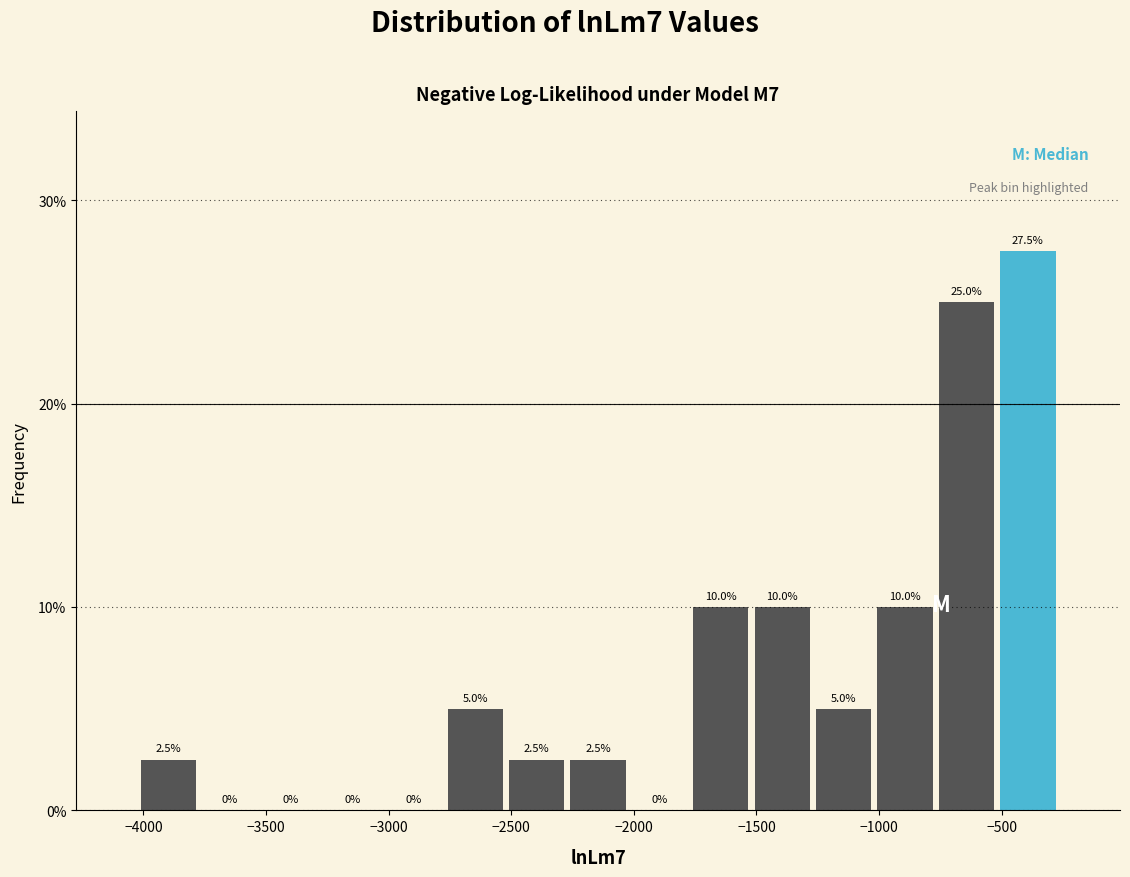

How tall is the bar that spans -2250 to -2000 on the x-axis? The bar edges are not printed on the chart, so give them approximately, as read against the axis.

2.5